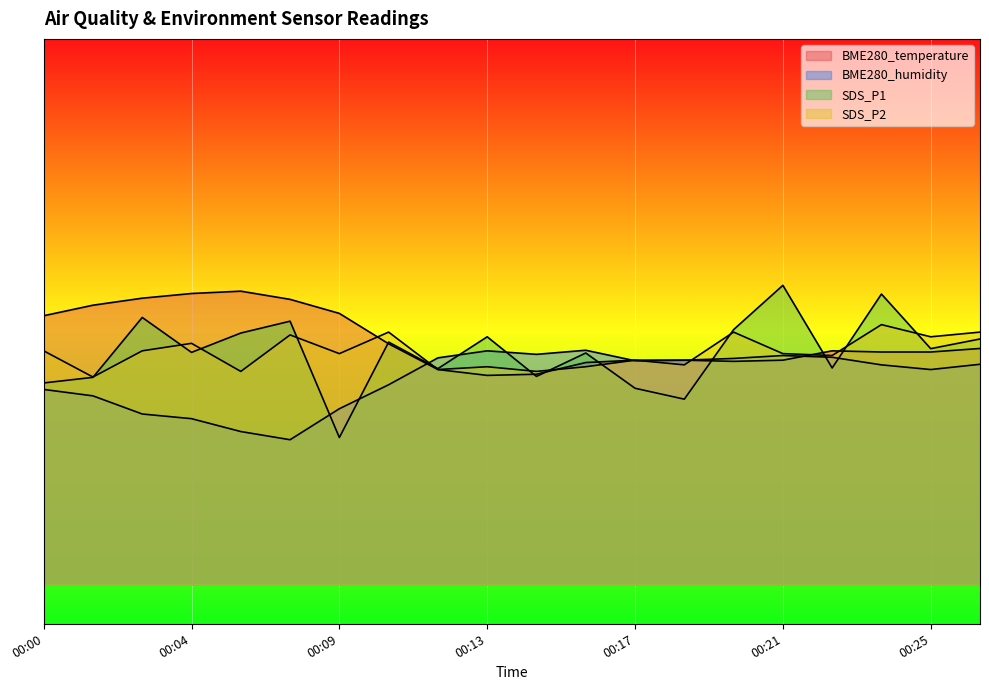

What are all the series names shown in the legend?

BME280_temperature, BME280_humidity, SDS_P1, SDS_P2